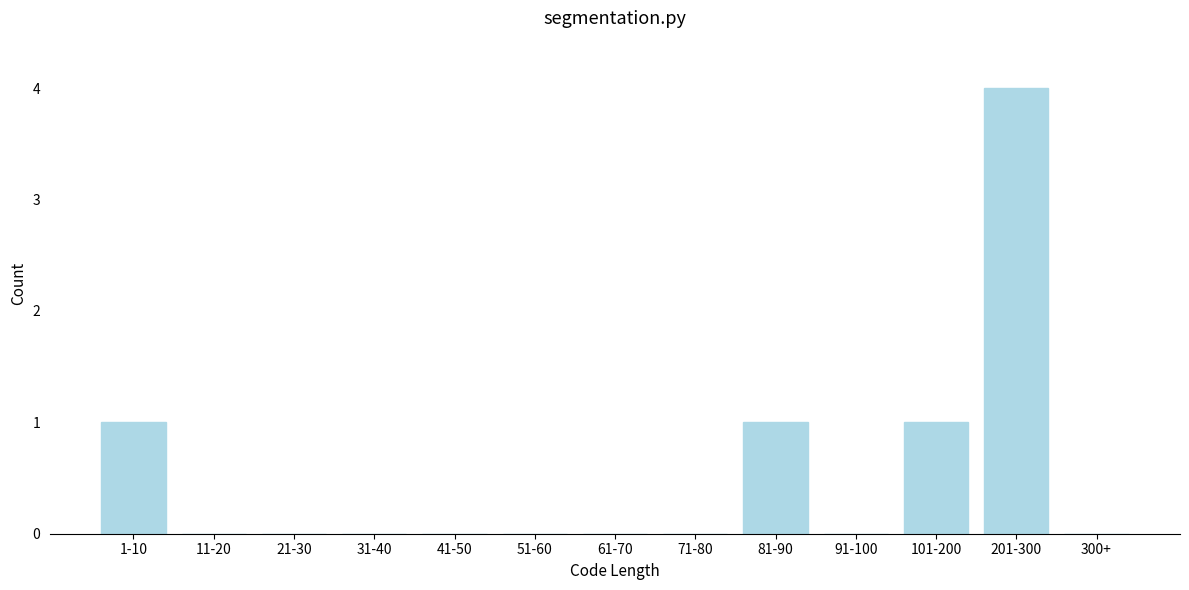

Reading left to right, extract all data points from this chart.

1-10=1	11-20=0	21-30=0	31-40=0	41-50=0	51-60=0	61-70=0	71-80=0	81-90=1	91-100=0	101-200=1	201-300=4	300+=0